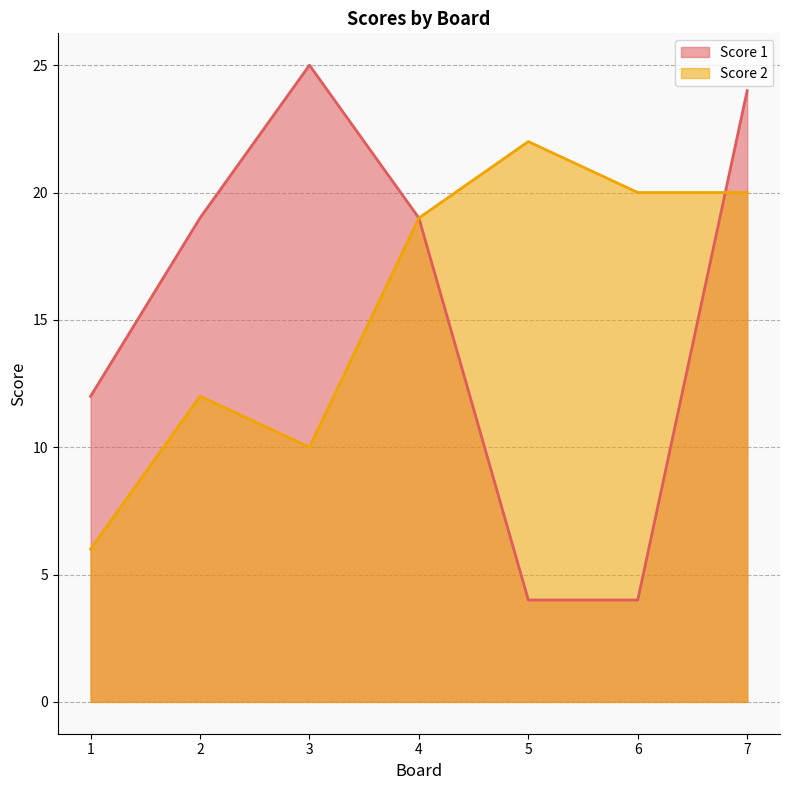

What is the spread (max minus min) of values at 2?

7